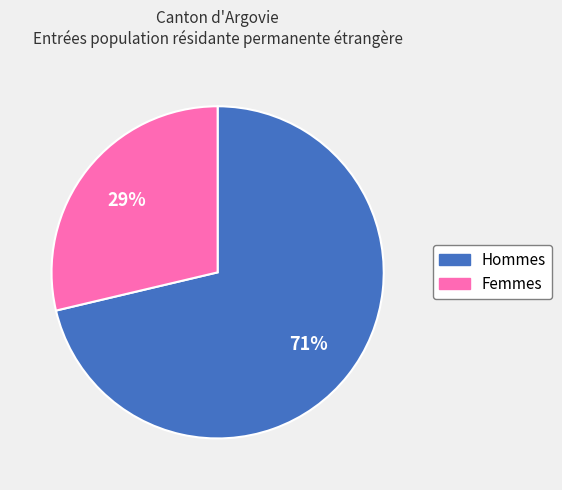

Which slice is the largest?

Hommes